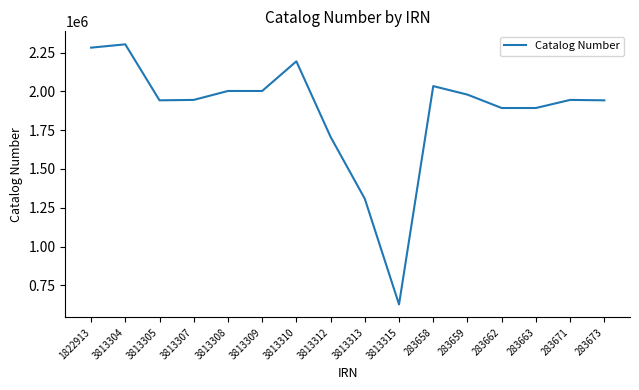

What is the difference between the values at 1822913 and 283663?

389033